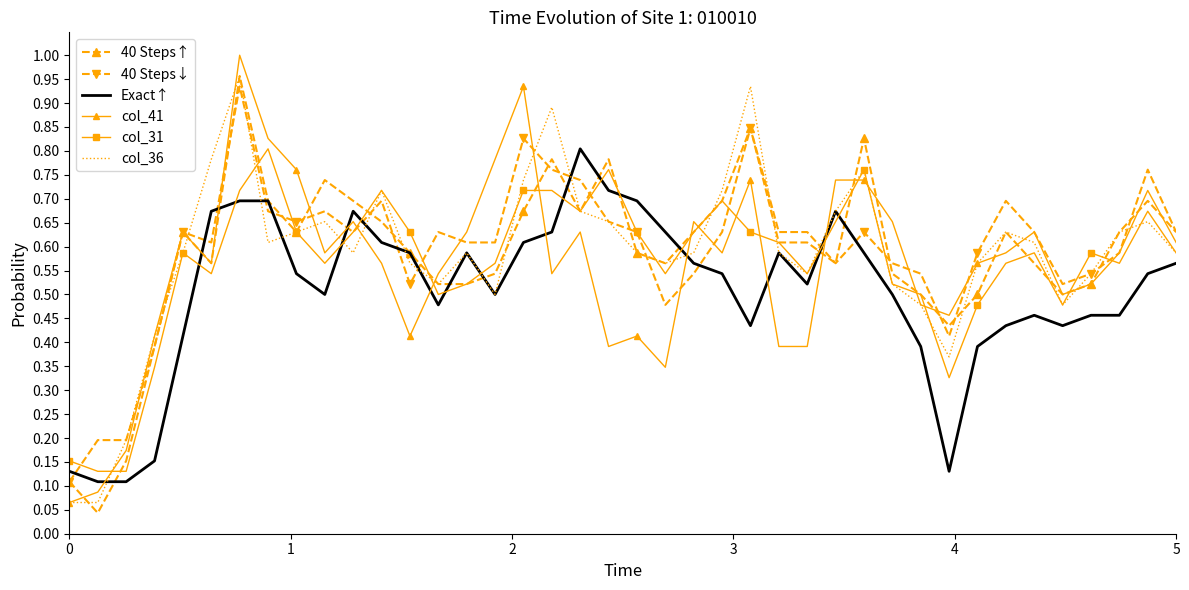

True or false: Exact↑ and col_41 cross at least once.

True